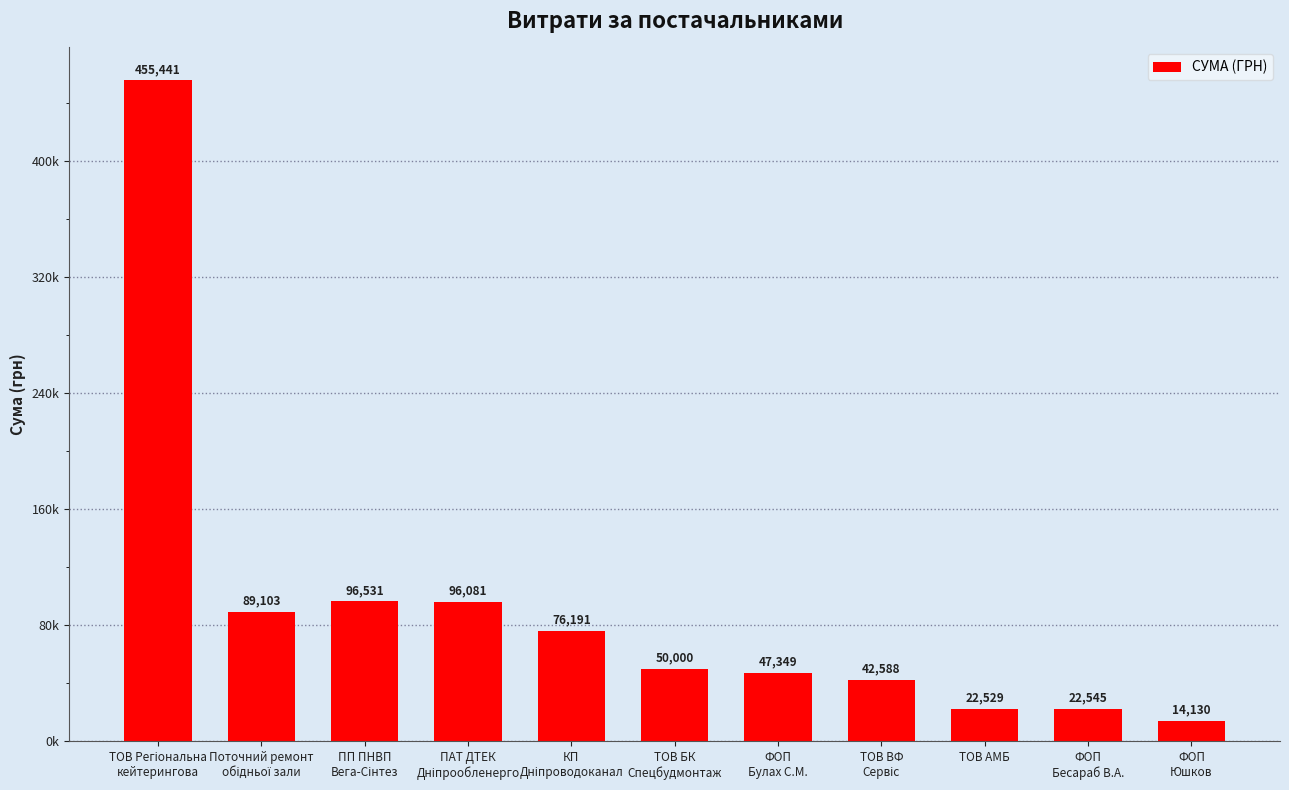

Where does the data first go above 50000?

ТОВ Регіональна
кейтерингова